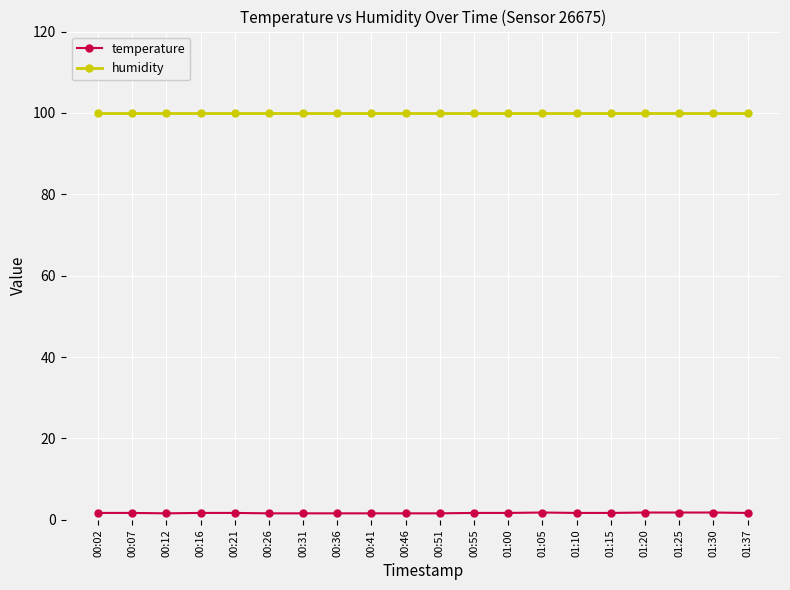

True or false: humidity and temperature cross at least once.

False